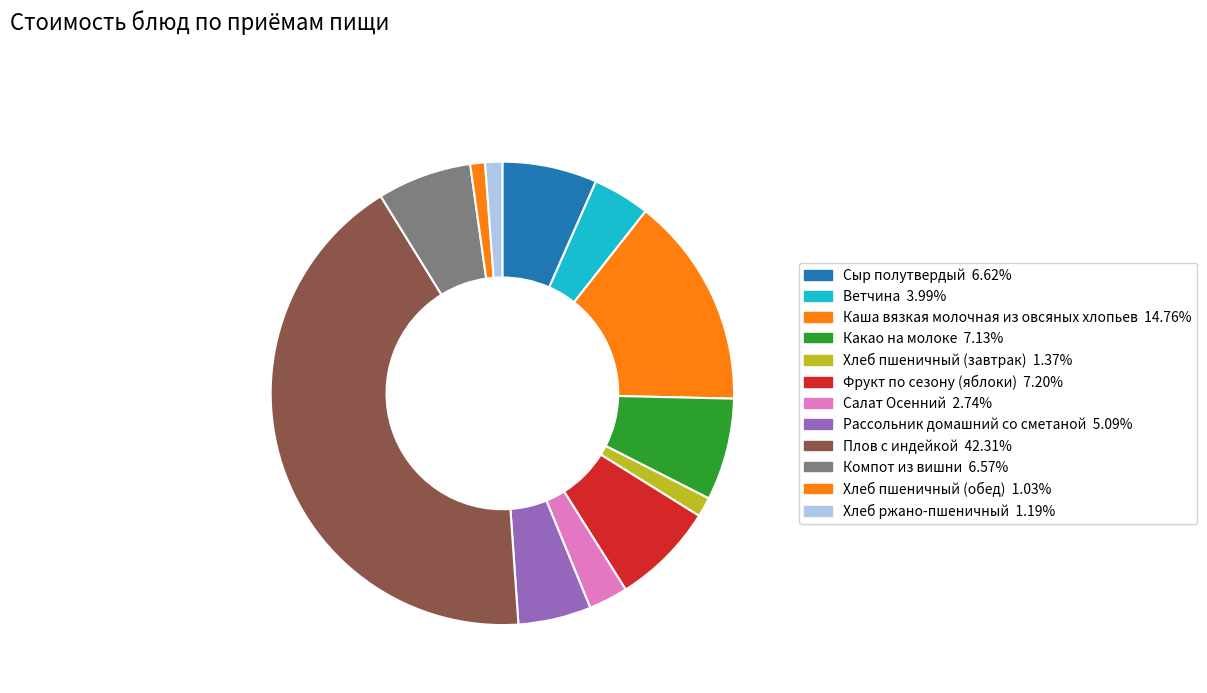

How many segments does this pie chart have?

12